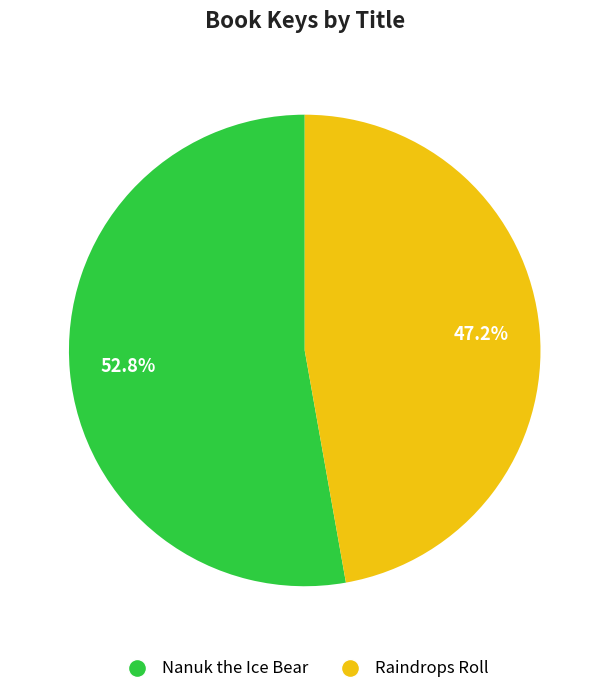

What is the majority slice?

Nanuk the Ice Bear